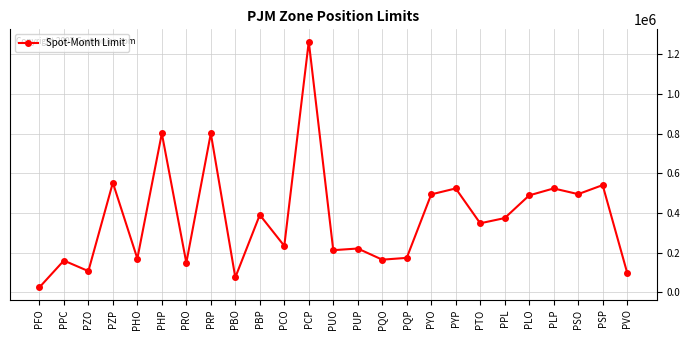

Which has a higher value, PPC or PCO?

PCO